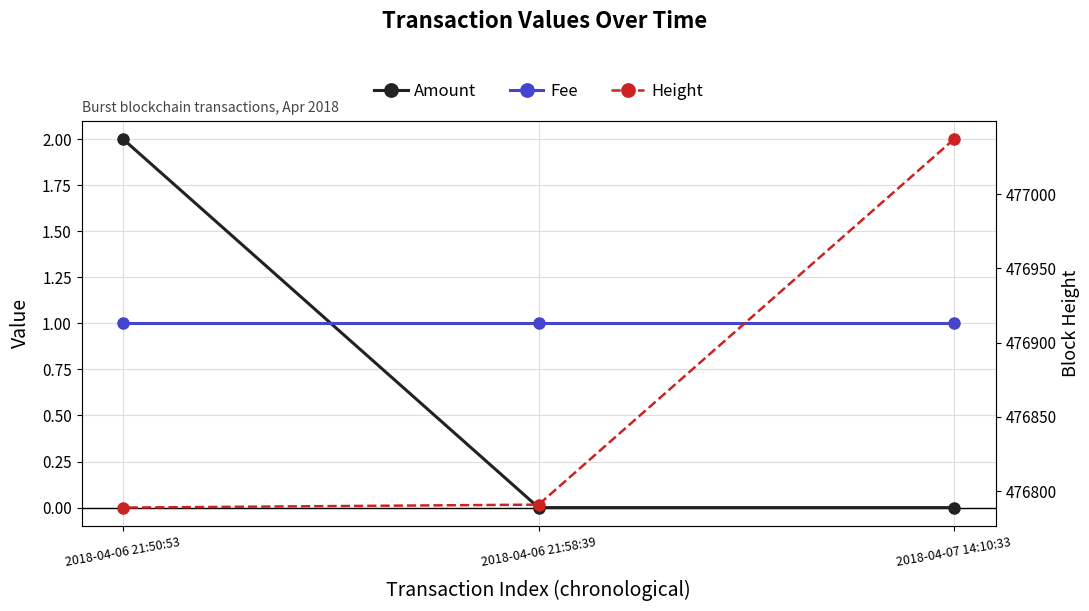

Rank the series by their maximum value, from highest to lowest.

Height, Amount, Fee